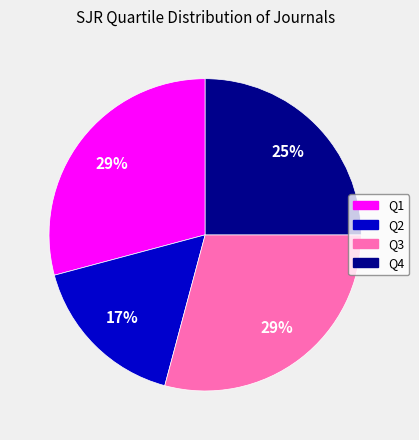

Does Q1 represent more than half of the total?

No